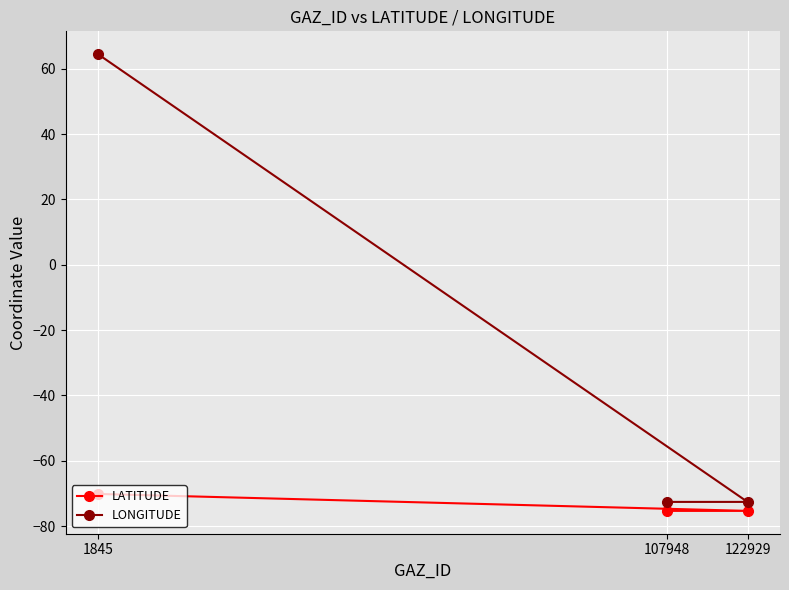

What is the spread (max minus min) of values at 107948?

2.8